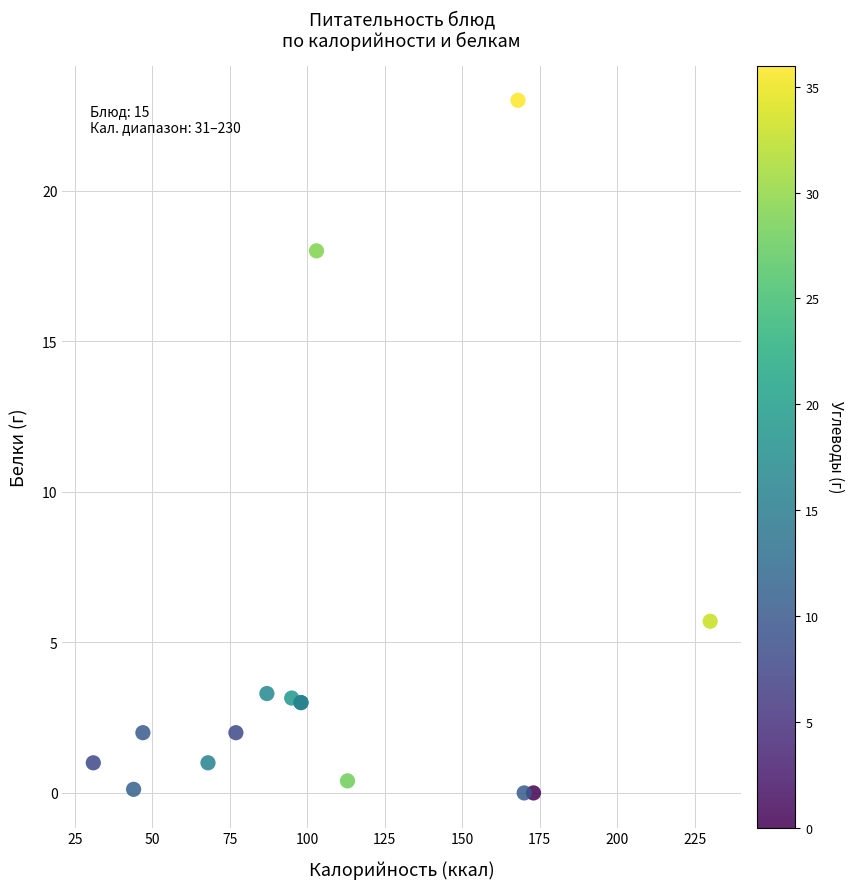

What Y value in the scatter plot is closest to 11?

5.7